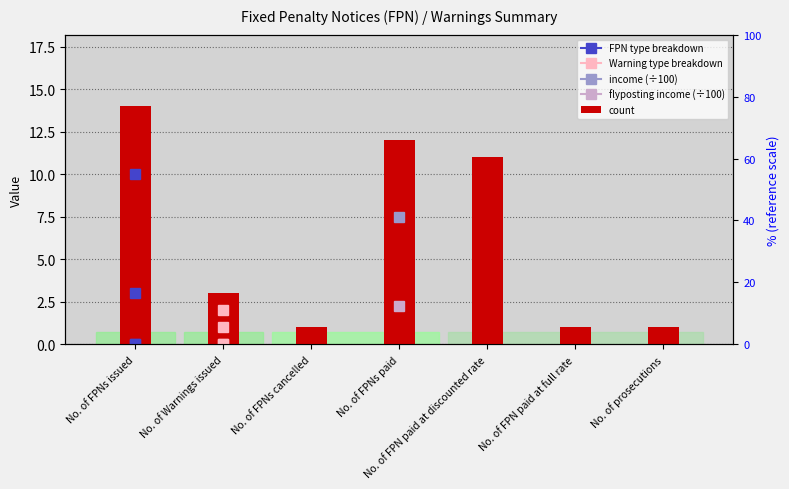

What is the greatest value displayed?

14